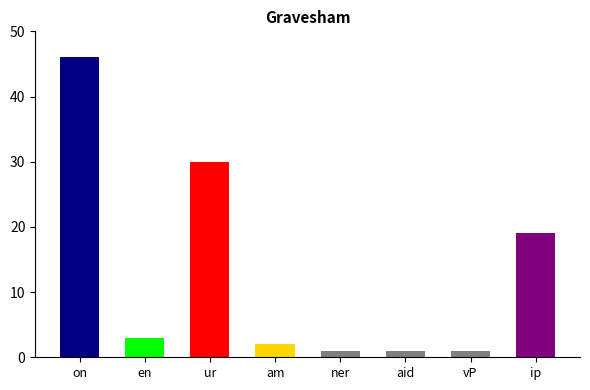

What is the label of the 3rd bar from the left?

ur